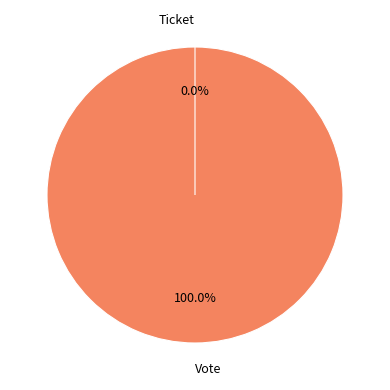

Which has a higher value, Ticket or Vote?

Vote